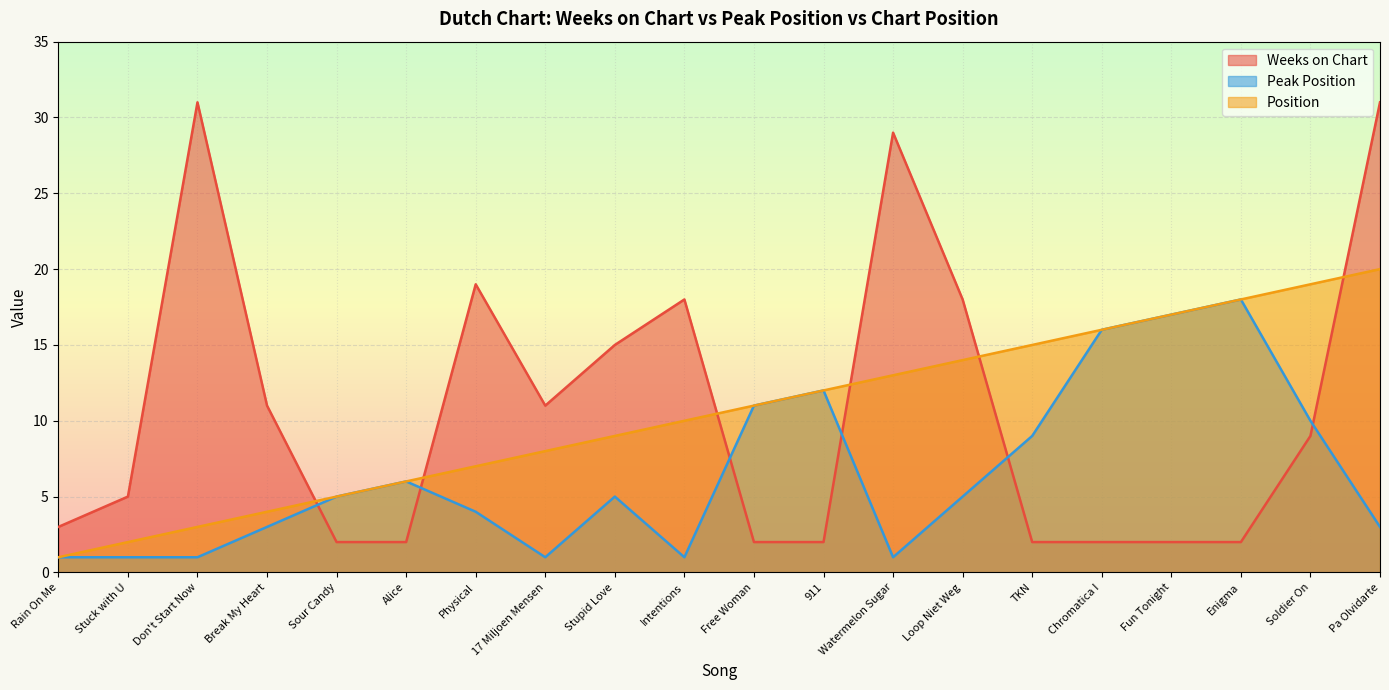

True or false: Weeks on Chart and Position cross at least once.

True